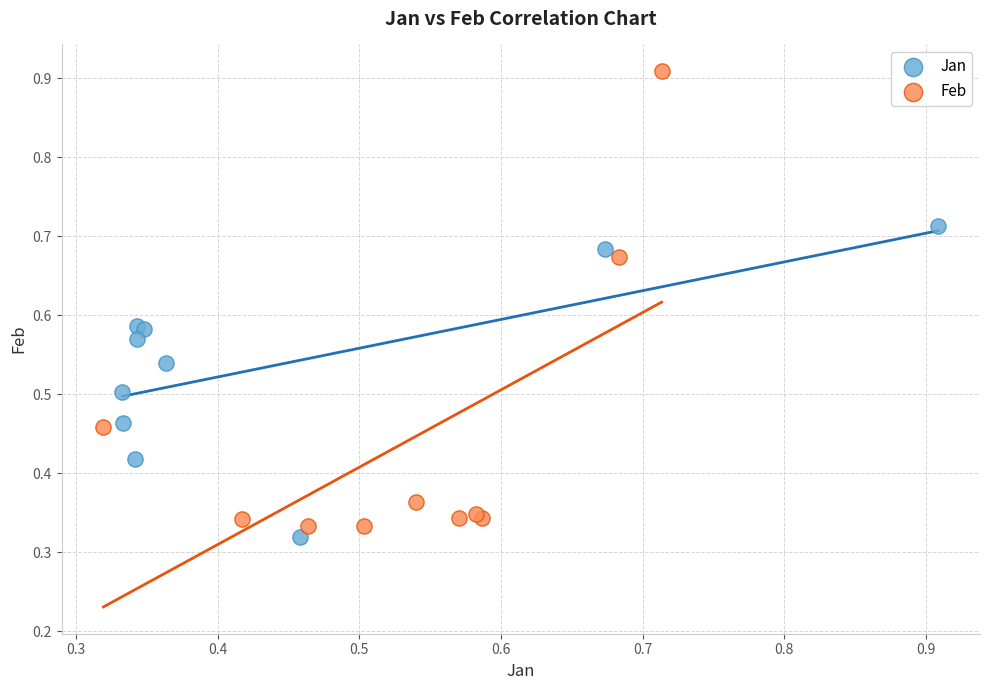

Which series has the widest spread of Y values?

Feb